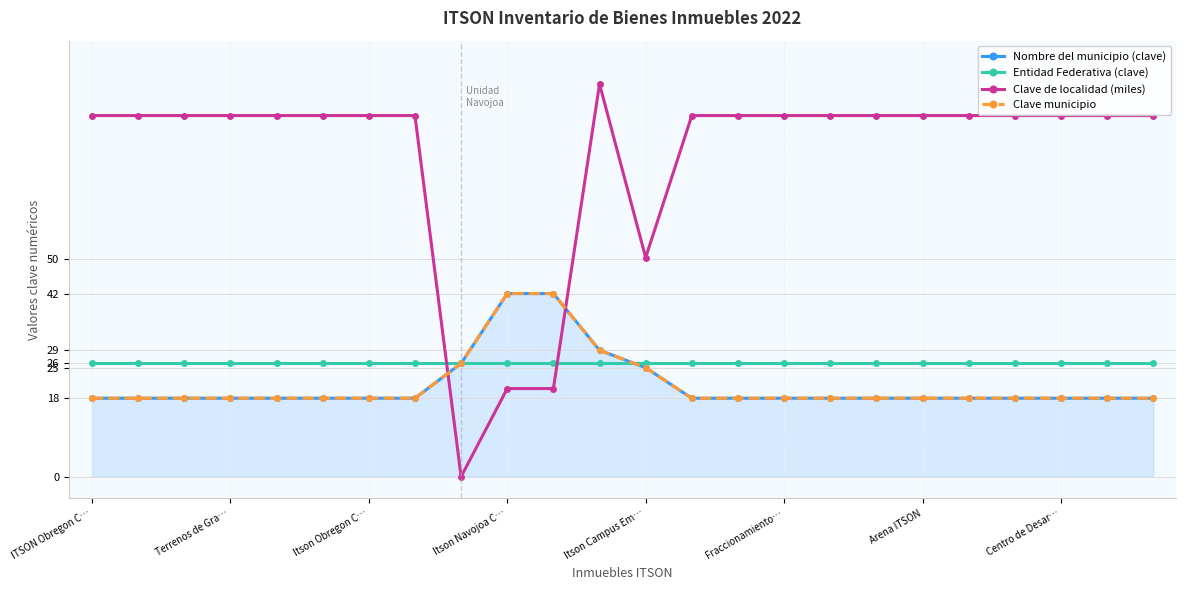

How many lines are shown in the chart?

4